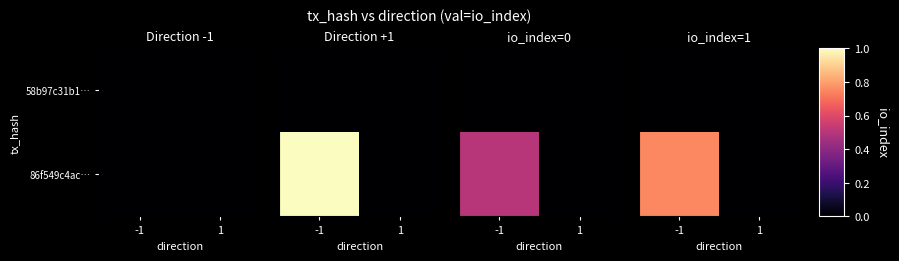

Is it true that 86f549c4ac… equals 0.0 at 1?

True